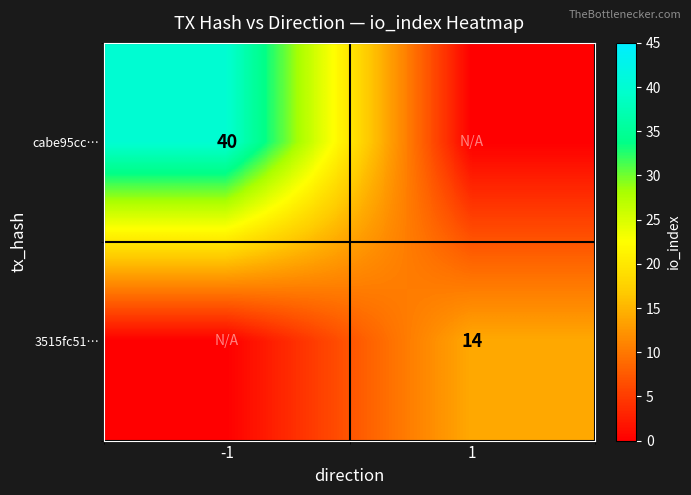

True or false: 3515fc51… has a value of 14 at 1.

True